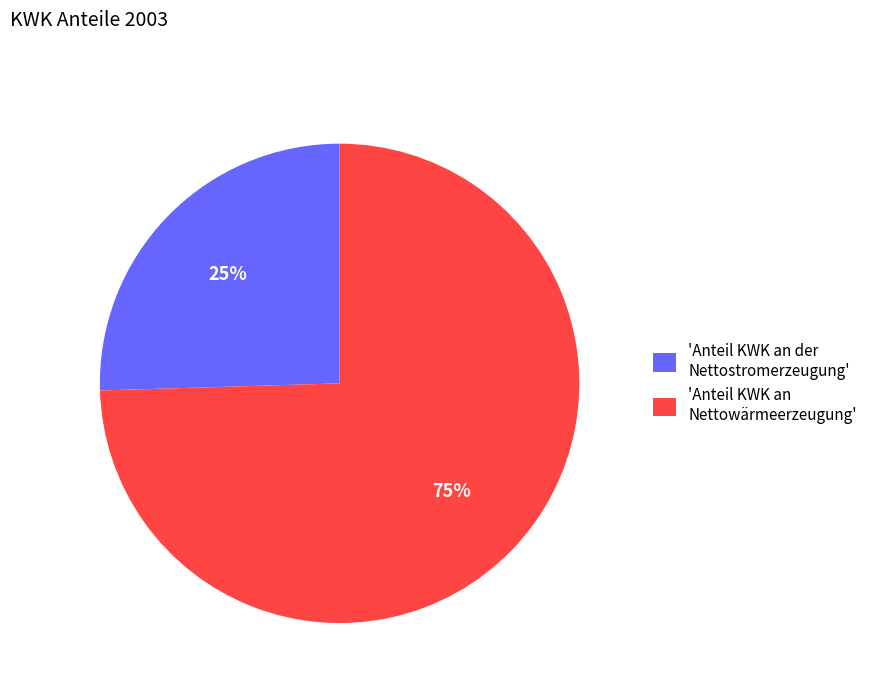

Does any single category account for the majority?

Yes